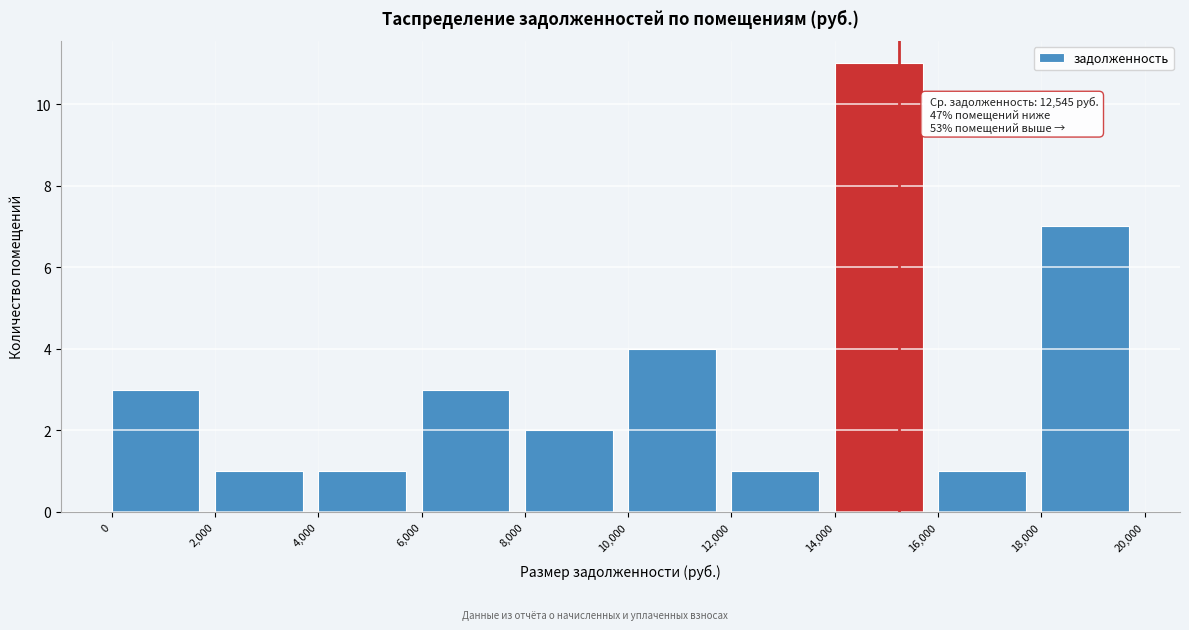

Over which range of the x-axis is the bar tallest?

14,000 to 16,000